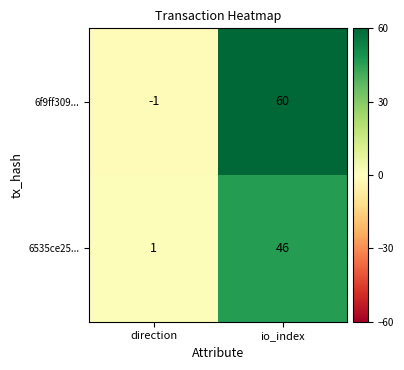

Reading left to right, transcribe all the data shown in this chart.

6f9ff309...: -1	60
6535ce25...: 1	46